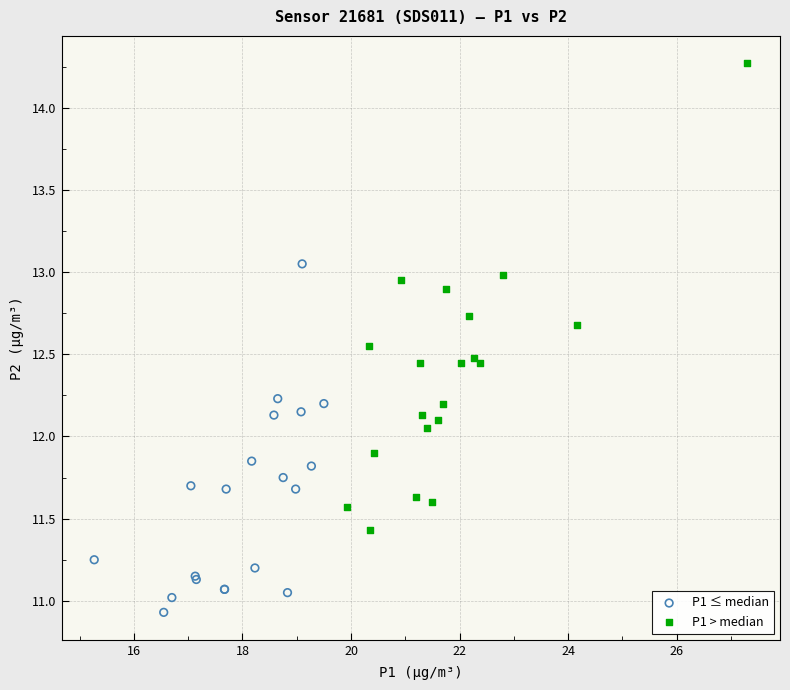

Which series reaches the maximum Y coordinate?

P1 > median